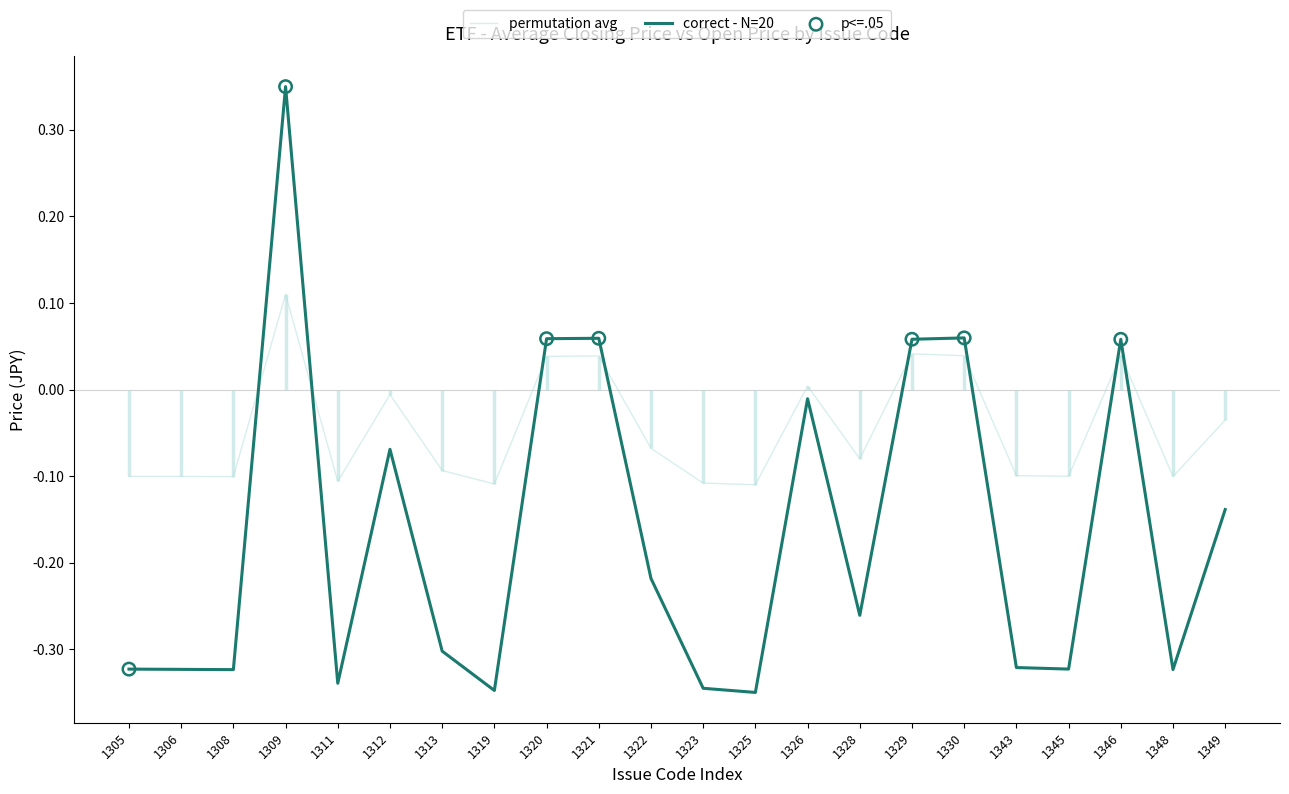

Which series contains the lowest Y value?

correct - N=20